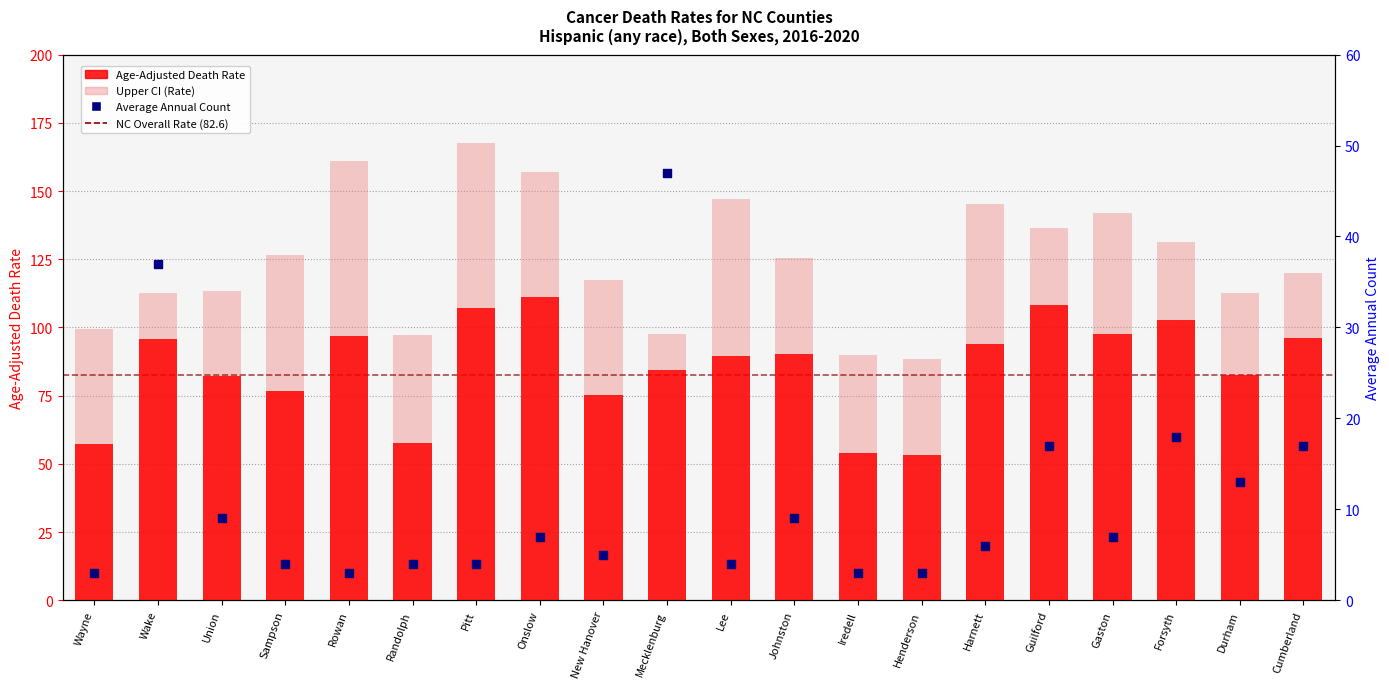

Which series reaches the maximum Y coordinate?

Upper CI